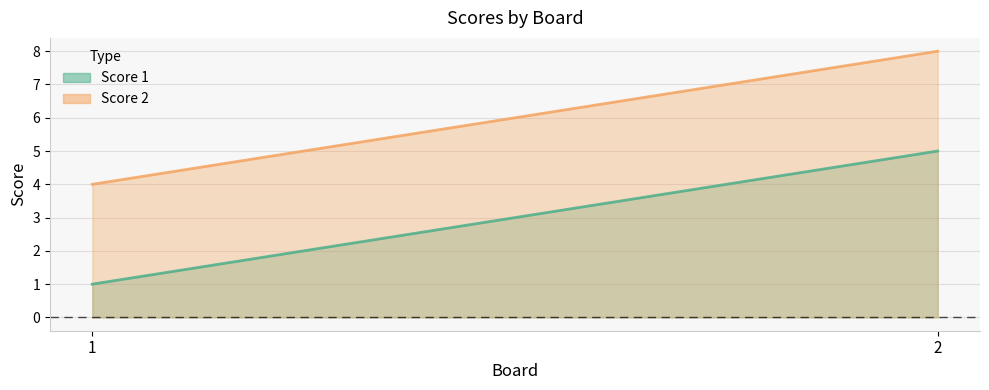

What is the difference between the highest and lowest values at 1?

3